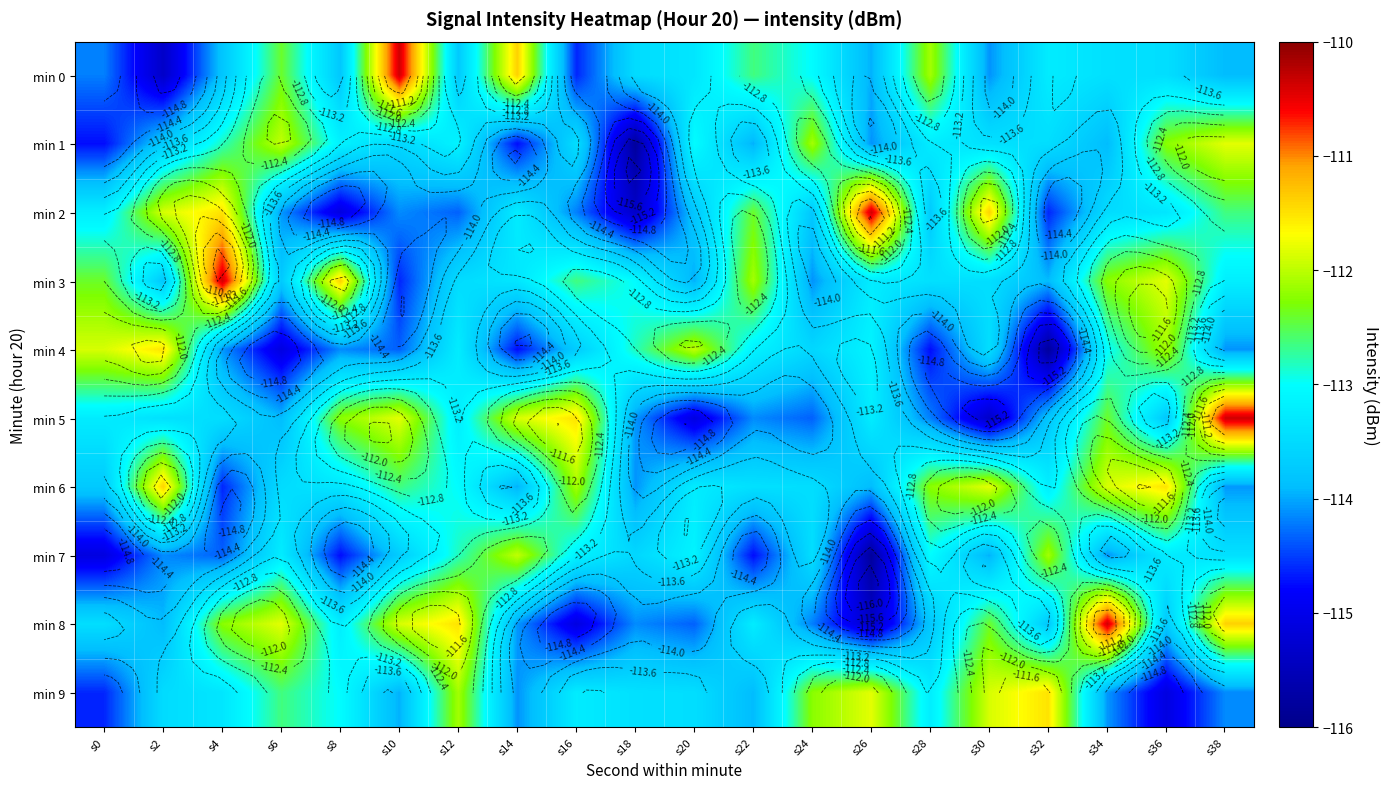

At s22, list the series in order from smallest to largest.

min 7, min 5, min 1, min 9, min 6, min 8, min 4, min 0, min 2, min 3